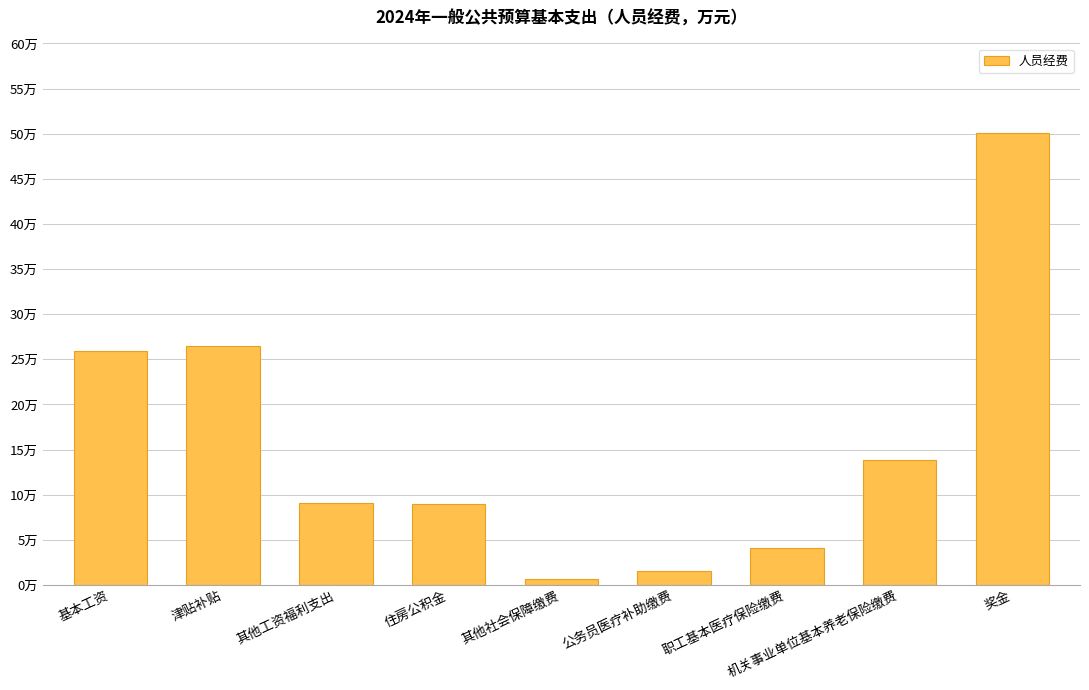

Approximately how many times larger is the value at 职工基本医疗保险缴费 compared to 公务员医疗补助缴费?

2.7